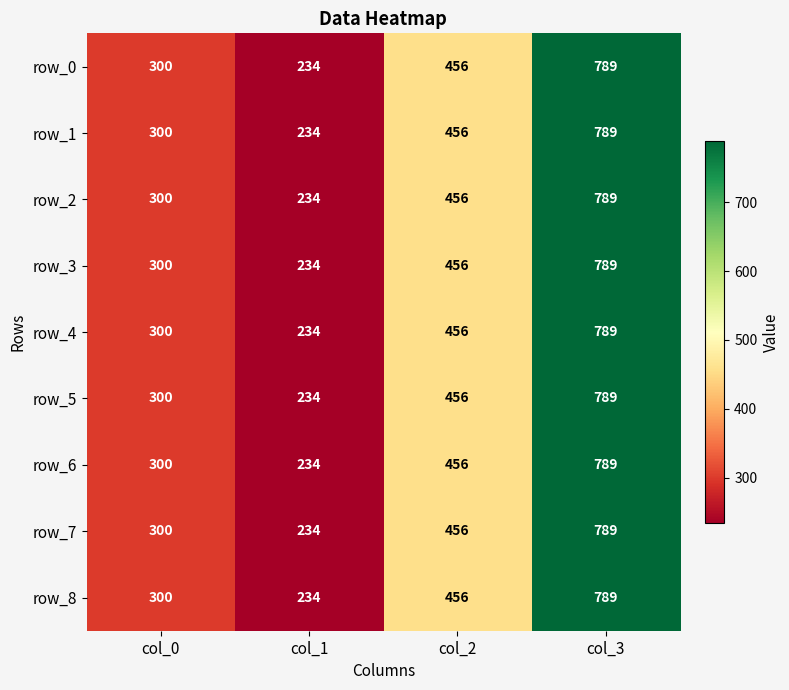

Count the number of categories in the chart.

4